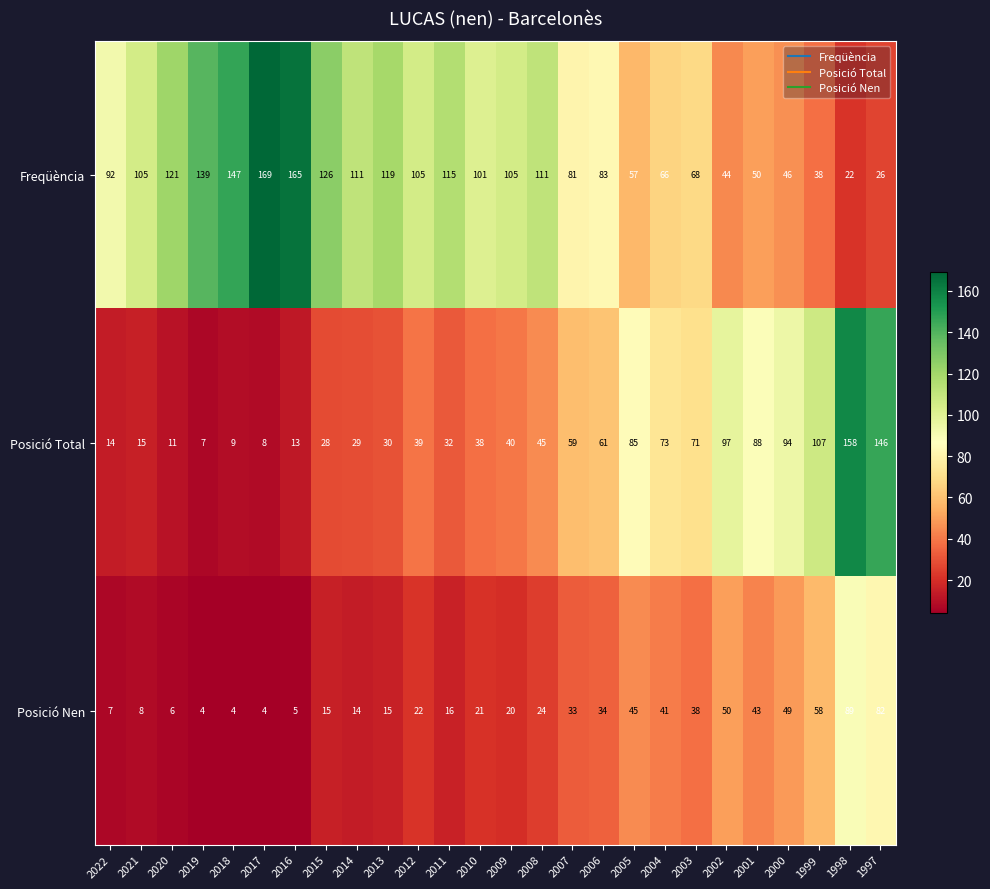

What is the average value of the Freqüència series?

93